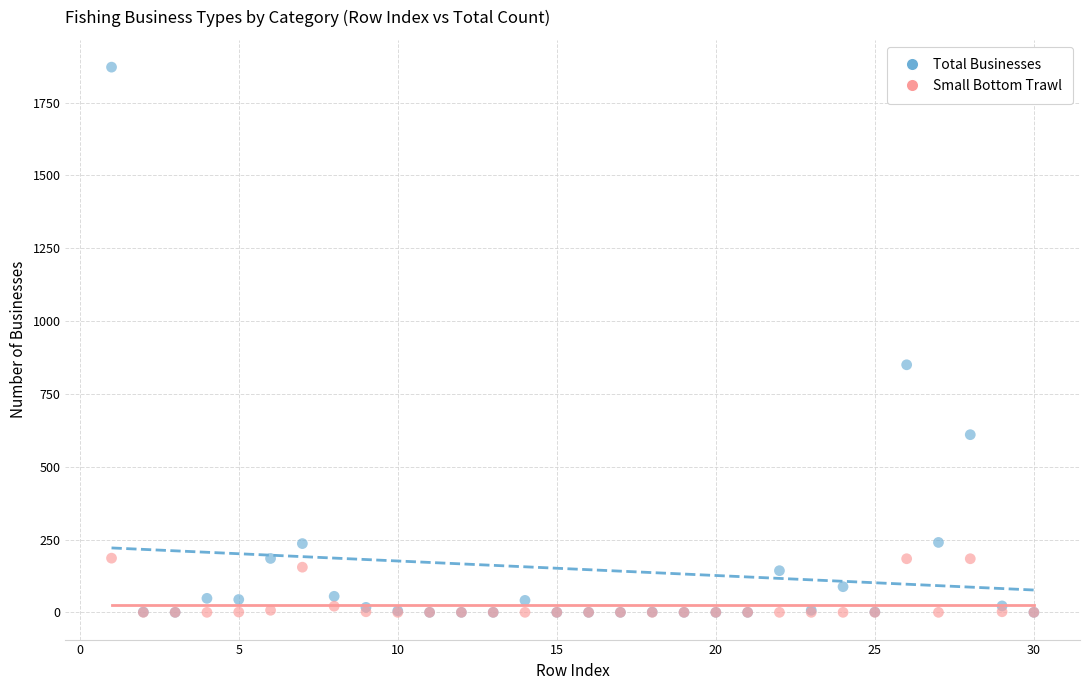

In the Total Businesses series, what Y value is closest to 936?

850